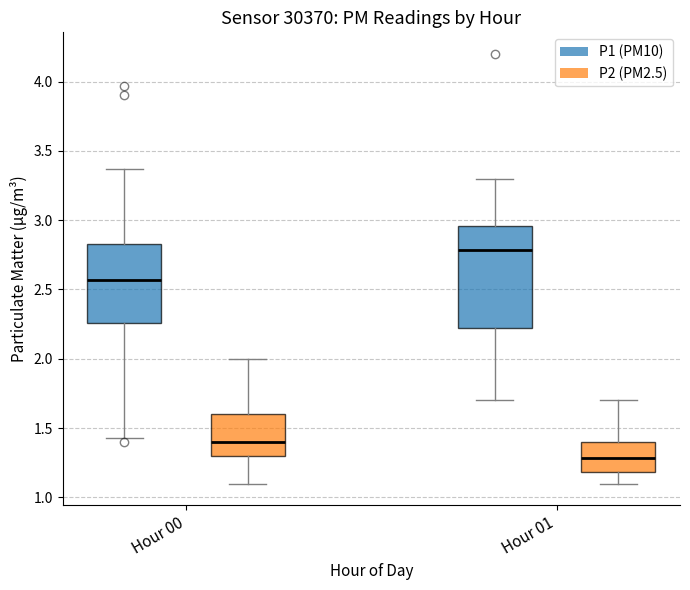

Which box has the lowest median line?

Hour 01 (P2 (PM2.5))